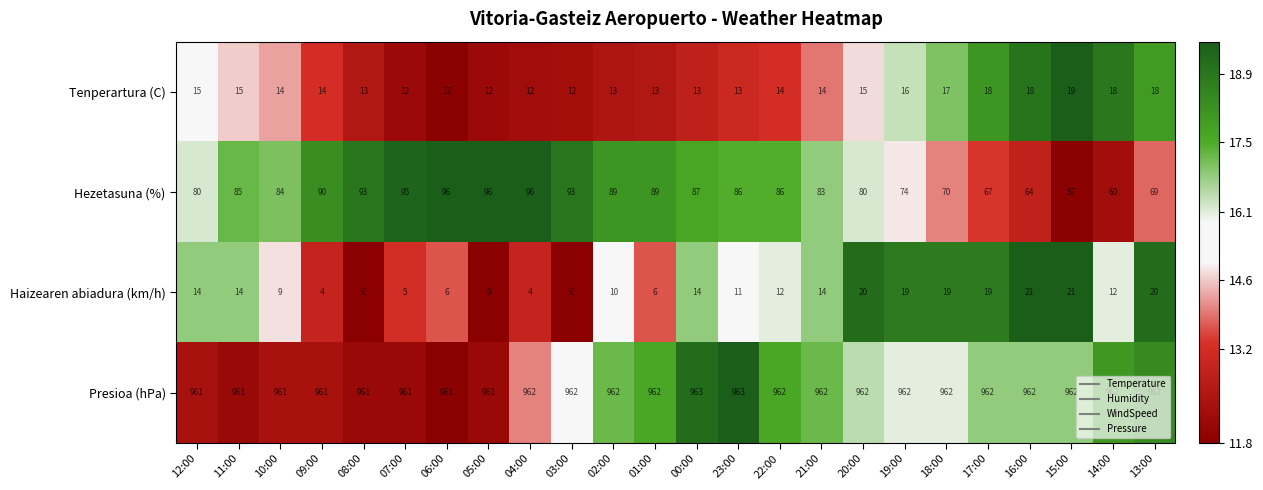

What is the sum of all Haizearen abiadura (km/h) values?

274